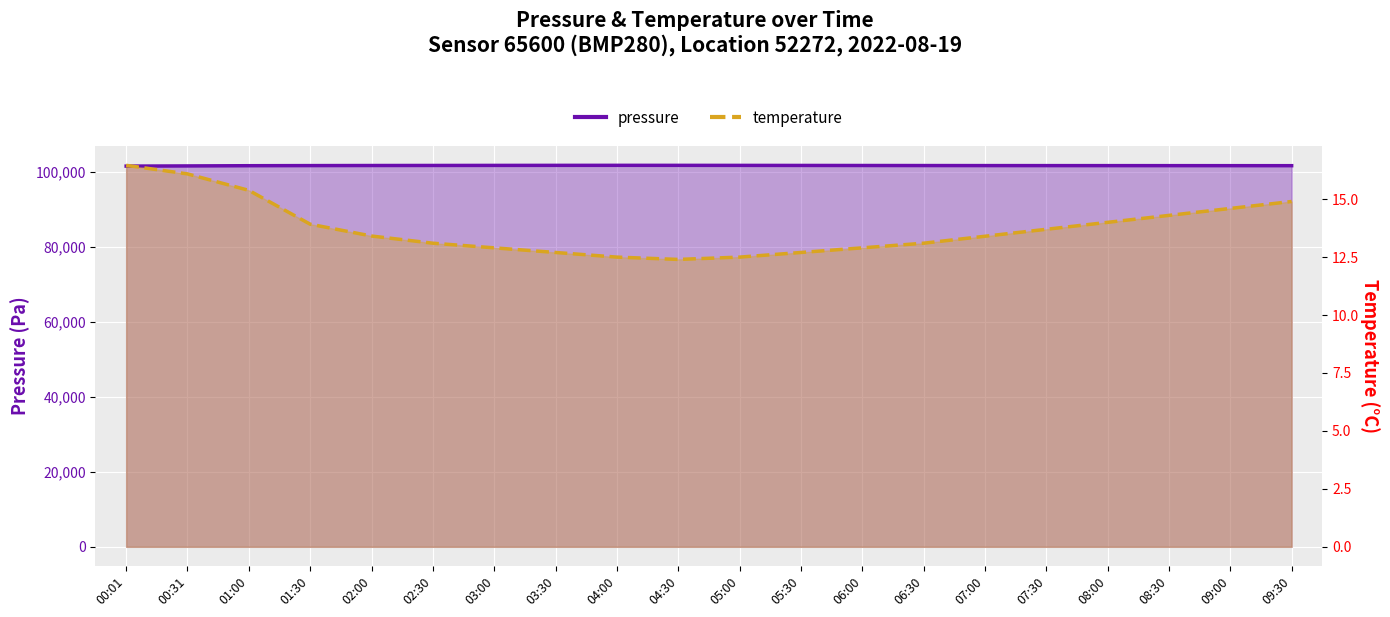

What is the value of the pressure line point at the 4th from the left?

101788.6